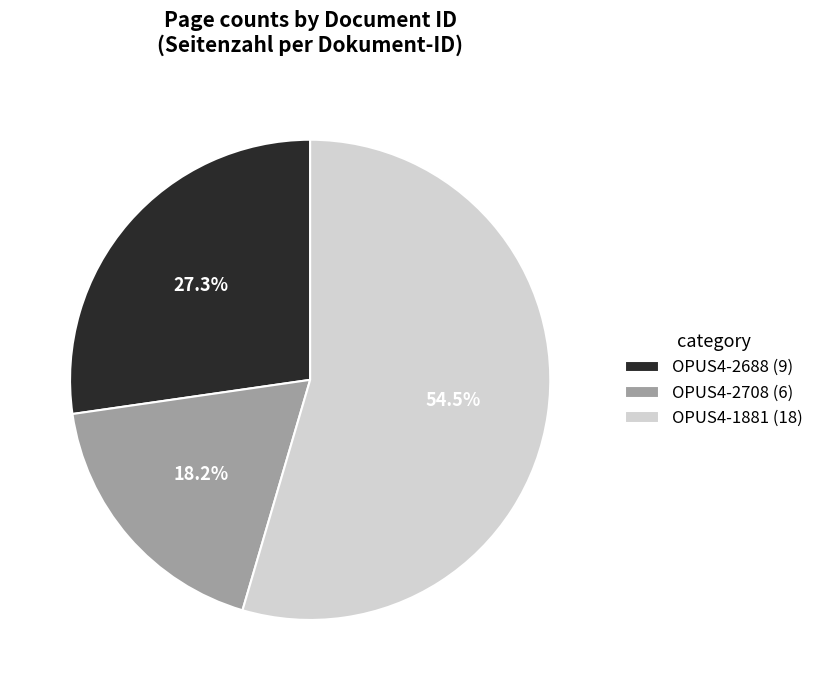

Is OPUS4-2688 the majority of the pie?

No